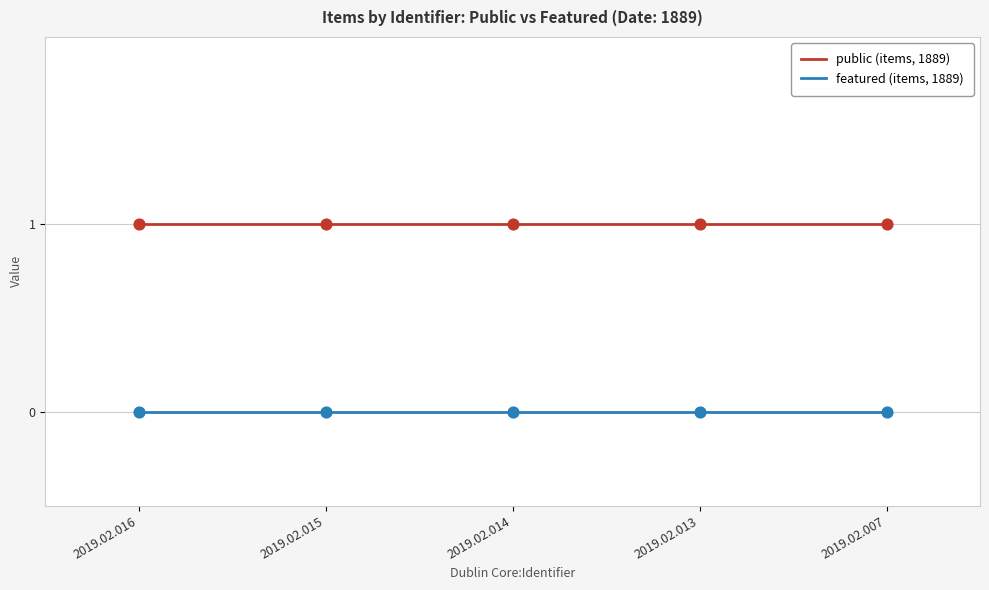

What is the total value across all series at 2019.02.013?

1